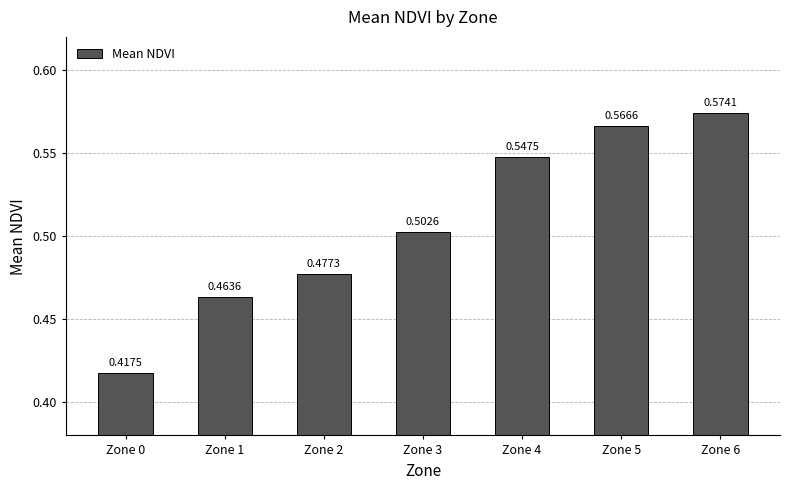

What is the change in value from Zone 0 to Zone 5?

+0.1